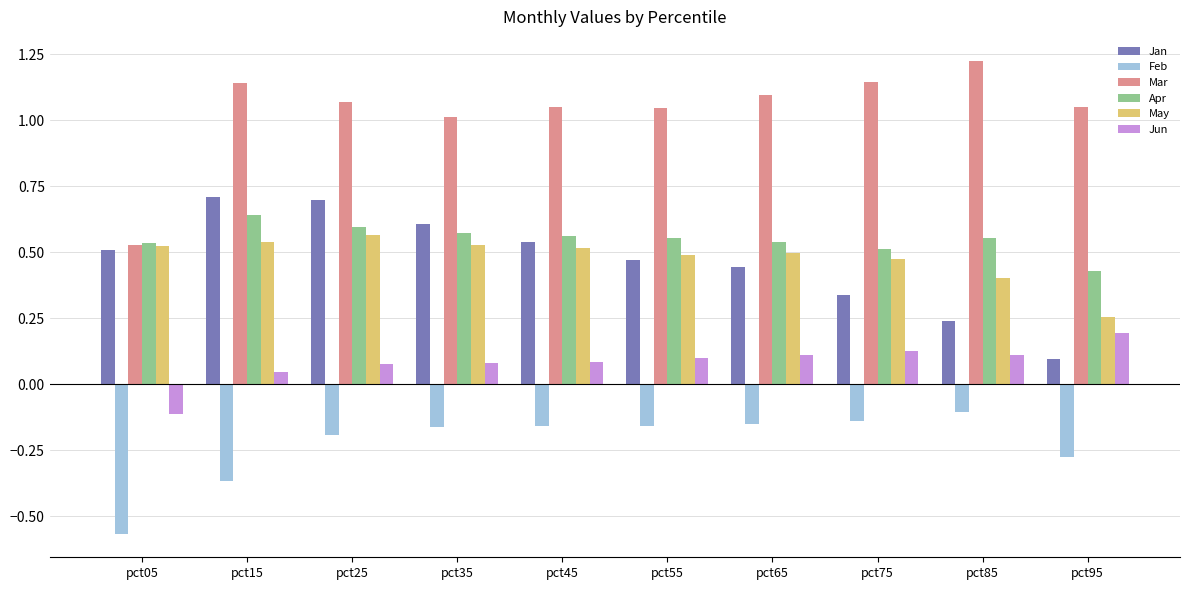

What is the spread (max minus min) of values at pct95?

1.3